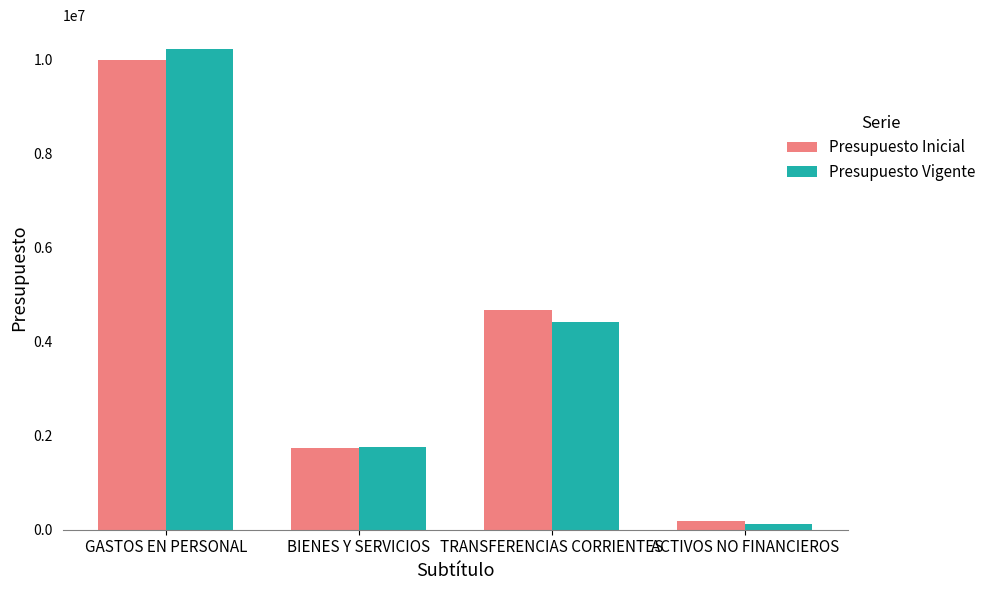

How many bars are there in total?

8